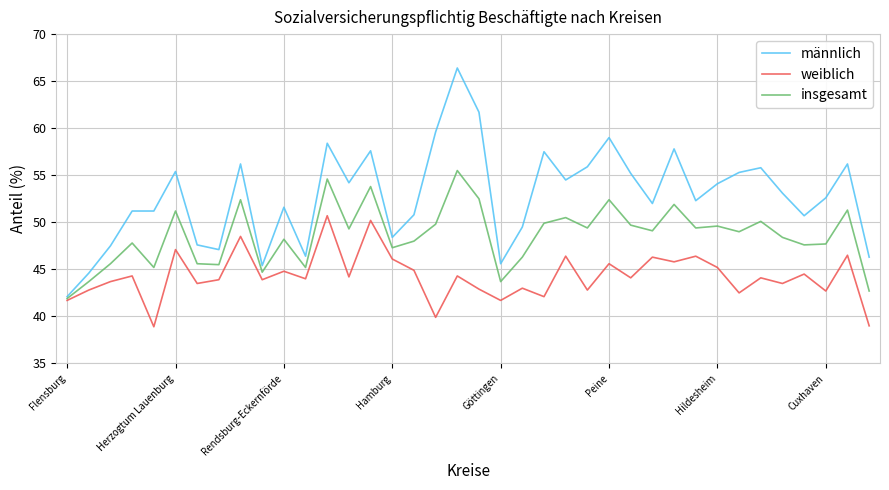

Which series has the largest total across all categories?

männlich